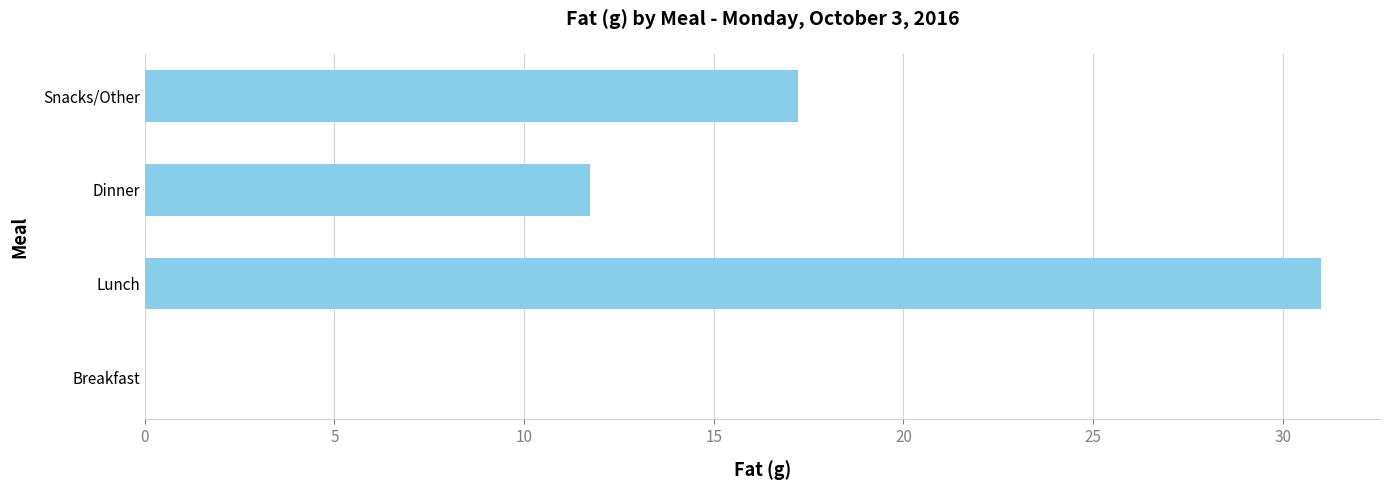

Where is the data nearest to the value 15?

Snacks/Other